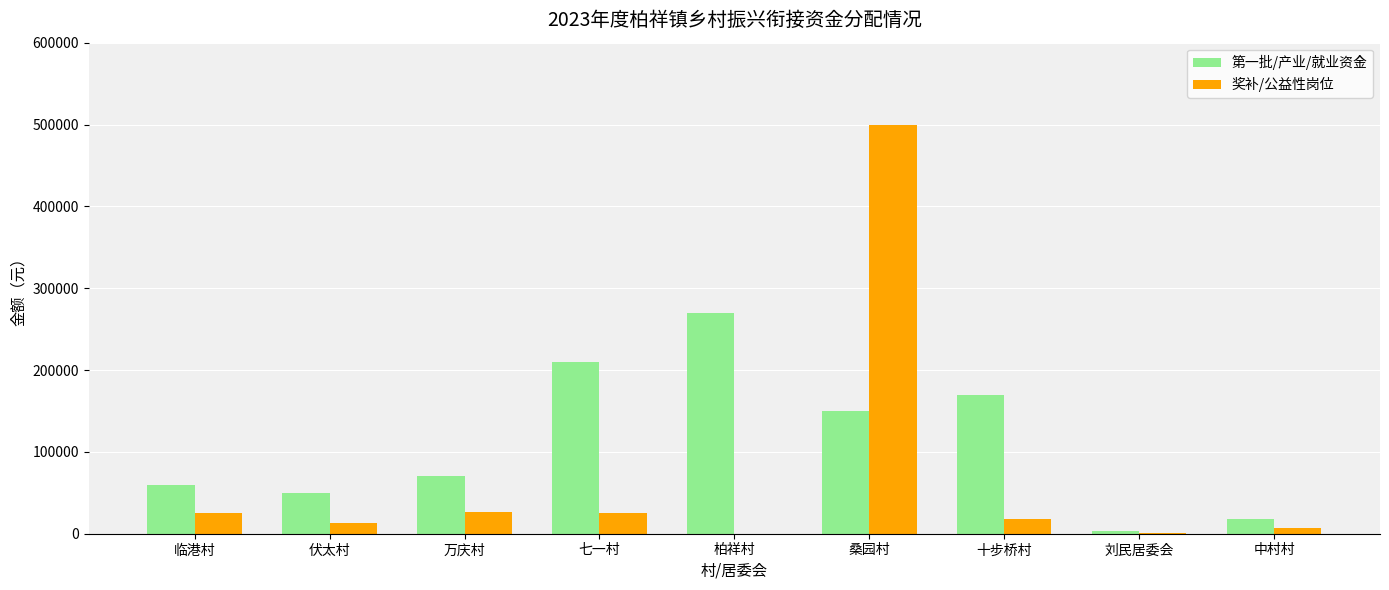

Which series changed the most between 伏太村 and 七一村?

第一批/产业/就业资金